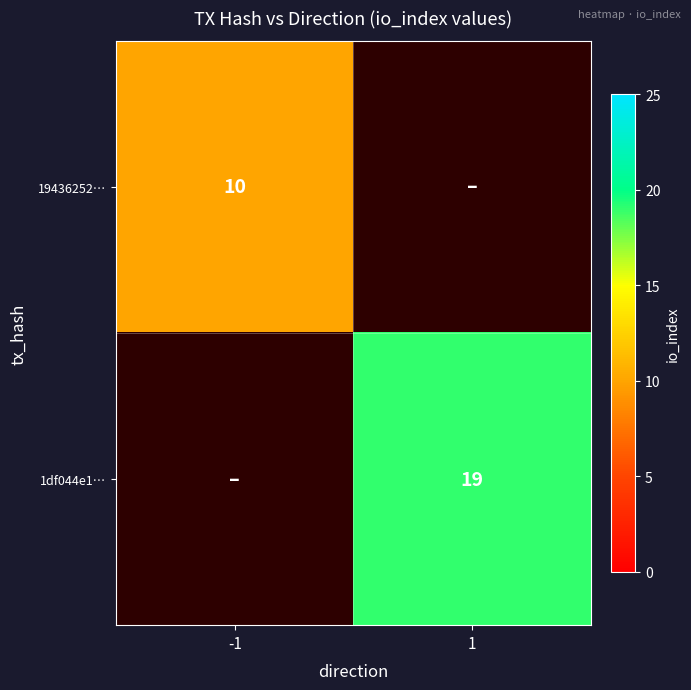

True or false: 19436252… has a value of 2 at -1.

False